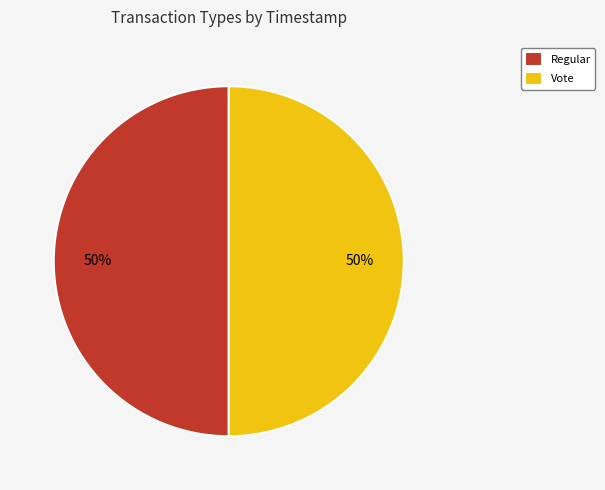

Do Vote and Regular together represent more than half of the pie?

Yes